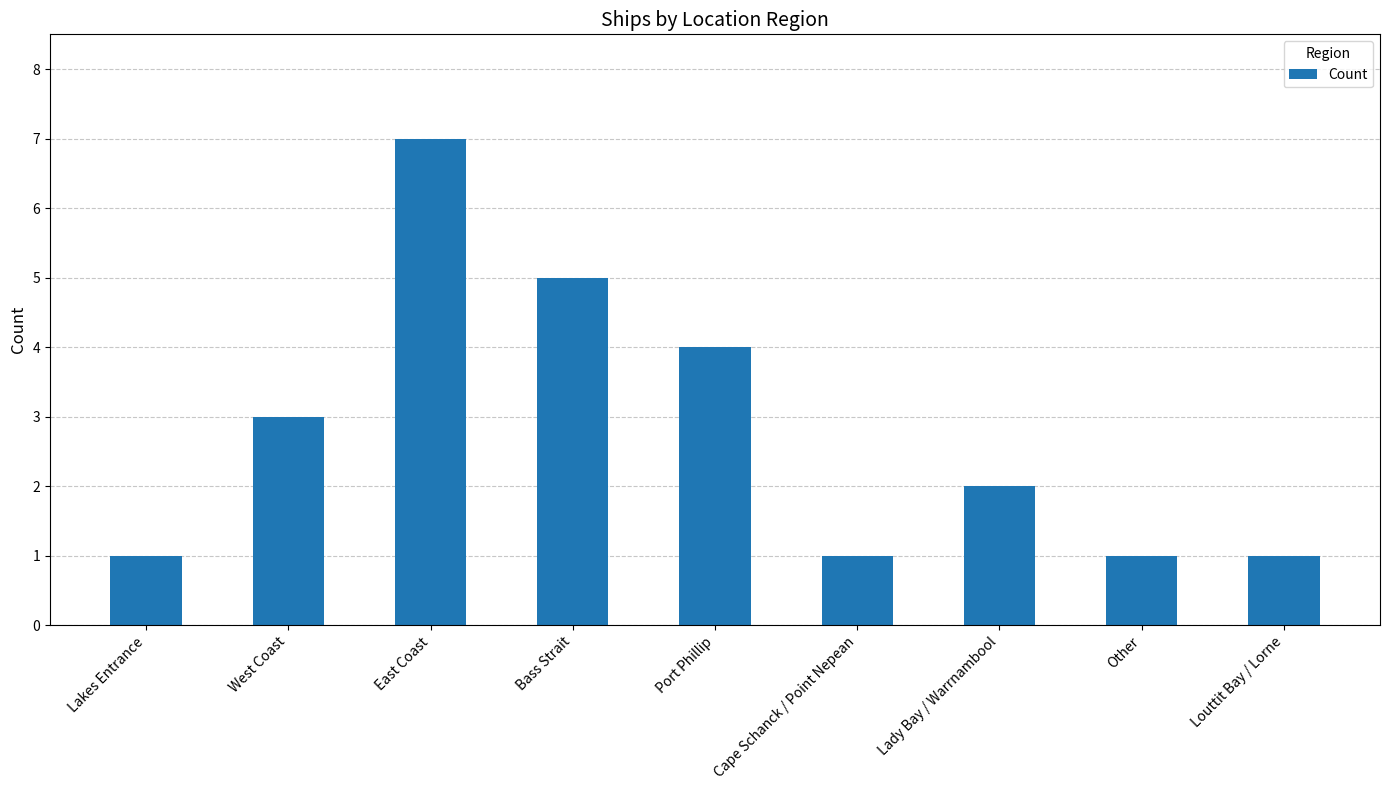

What is the difference between the maximum and second lowest values?

6